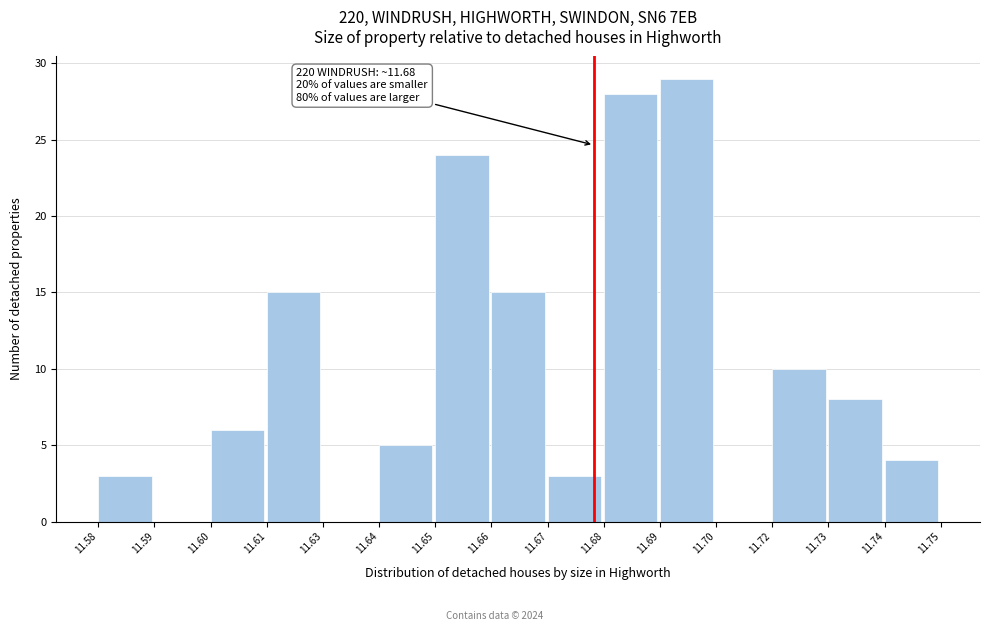

Reading left to right, list all the values displayed in this chart.

11.58=3	11.59=0	11.60=6	11.61=15	11.63=0	11.64=5	11.65=24	11.66=15	11.67=3	11.68=28	11.69=29	11.70=0	11.72=10	11.73=8	11.74=4